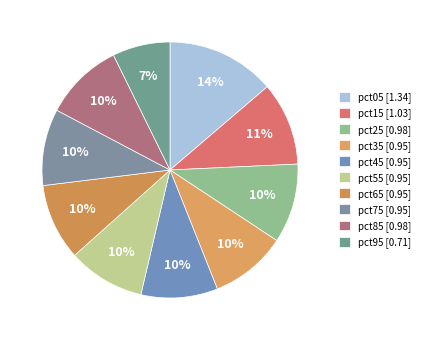

True or false: pct75 accounts for 10% of the total.

True